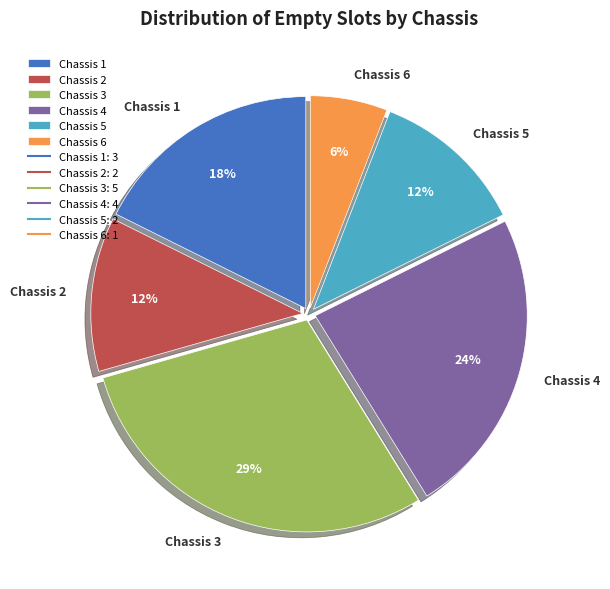

Which category has the smallest portion of the pie?

Chassis 6